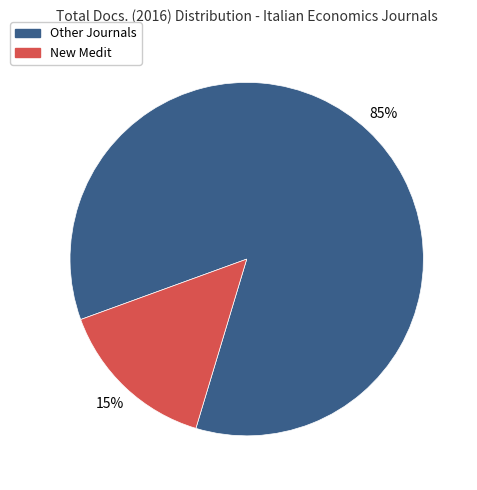

To the nearest percent, what is the average slice percentage?

50%